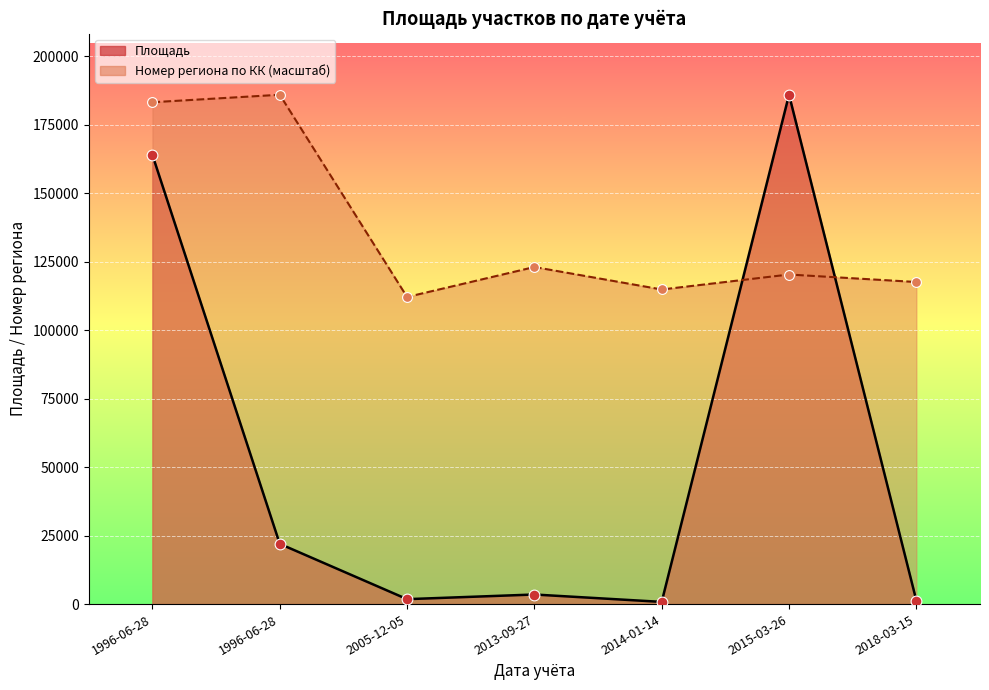

What are all the series names shown in the legend?

Площадь, Номер региона по КК